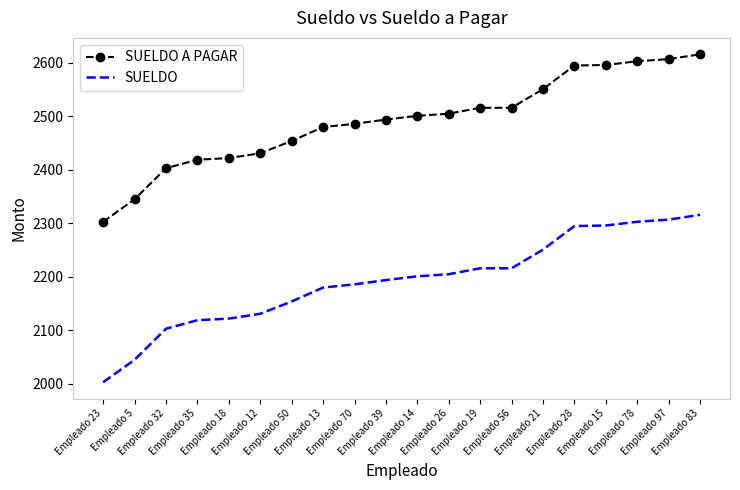

Which label corresponds to the largest value in the chart?

Empleado 83